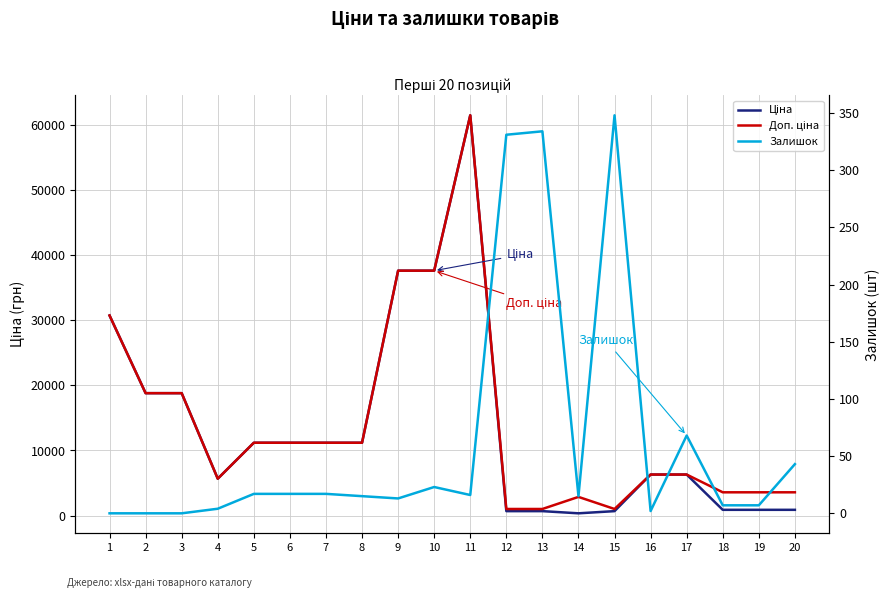

True or false: Залишок and Ціна intersect in this chart.

False